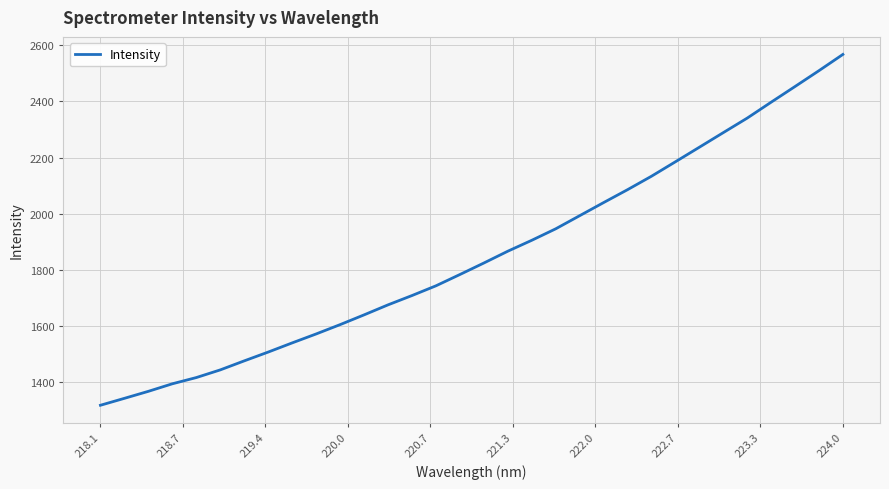

What is the maximum value shown in the chart?

2567.8